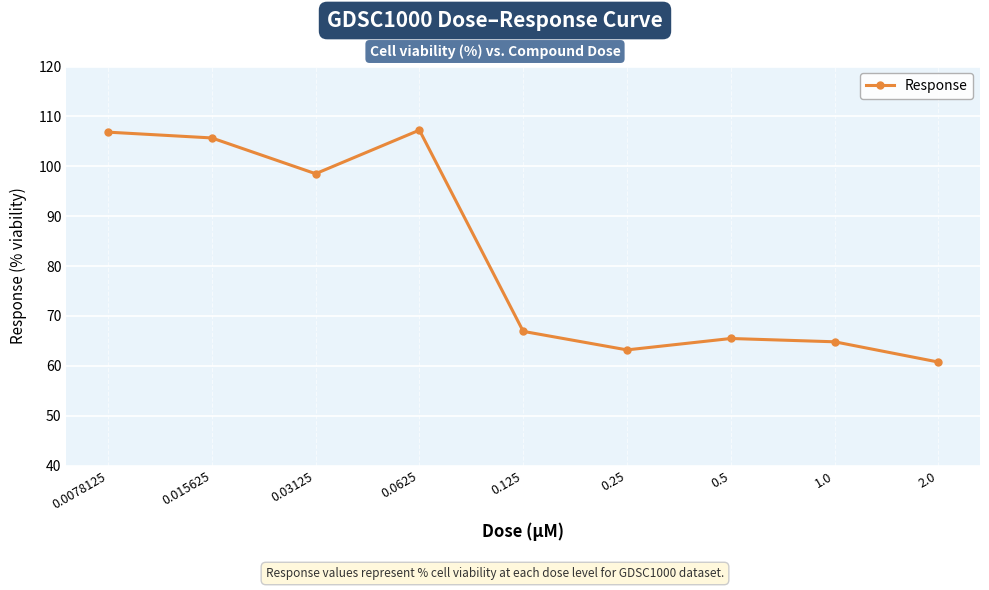

What is the difference between the maximum and minimum values?

46.5